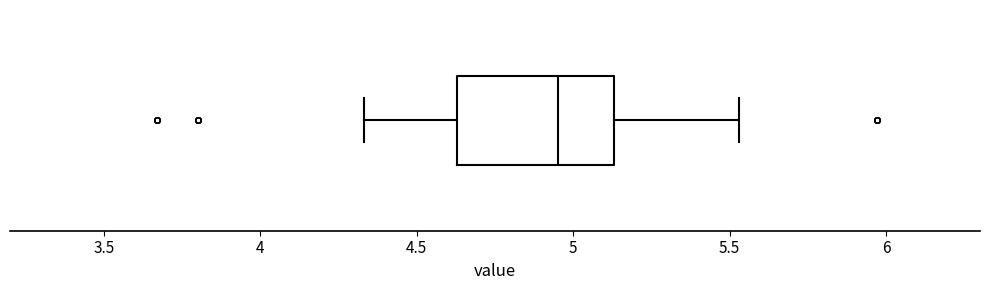

Read this box plot against the x-axis: the position of the median line, the range covered by the box, and the ends of both whiskers. The values are not printed on the chart, so give them approximately, as read against the axis.

median 4.95, box 4.65 to 5.15, whiskers 4.35 to 5.55